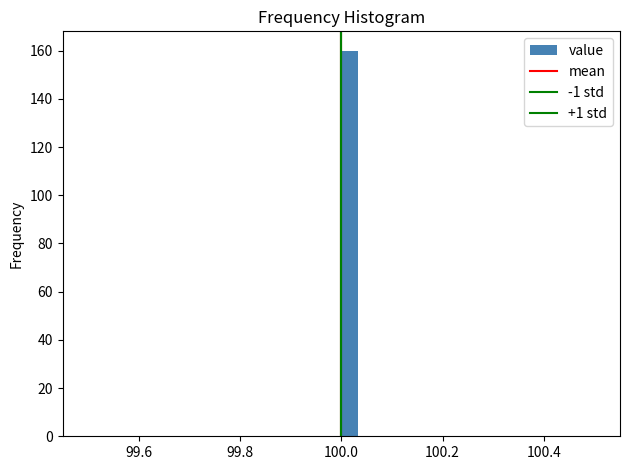

Read against the x-axis, roughly where is the centre of the tallest bar?

100.02